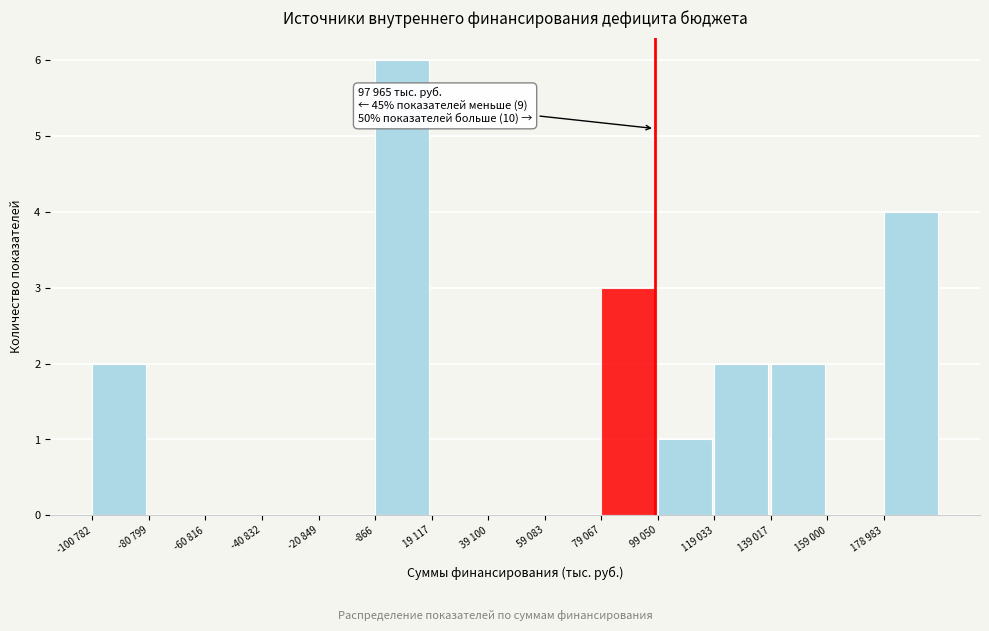

Reading right to left, list all the values displayed in this chart.

178 983=4	159 000=0	139 017=2	119 033=2	99 050=1	79 067=3	59 083=0	39 100=0	19 117=0	-866=6	-20 849=0	-40 832=0	-60 816=0	-80 799=0	-100 782=2